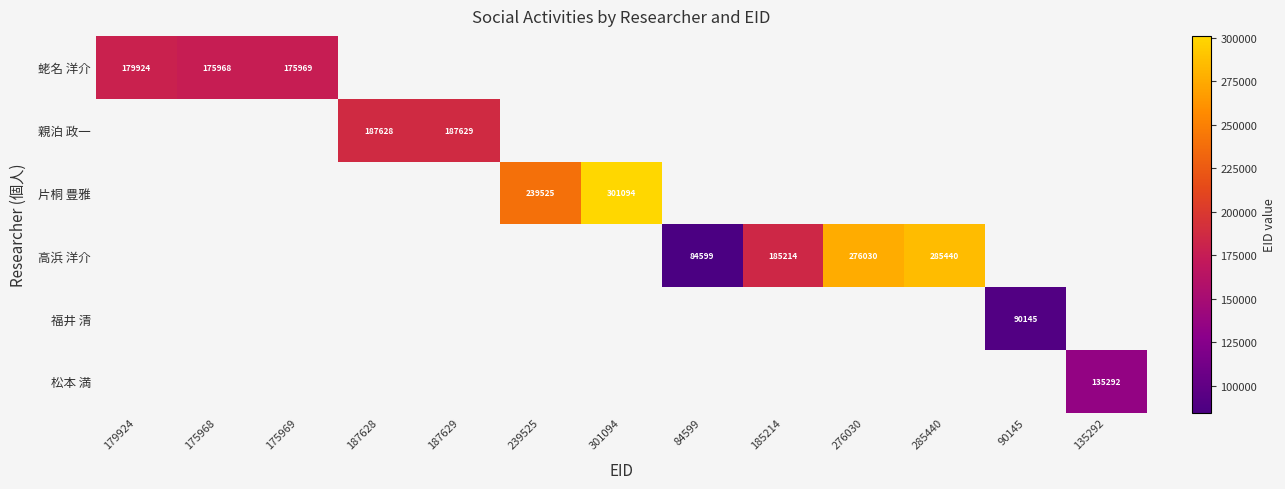

True or false: 高浜 洋介 has a value of 285440 at 285440.

True